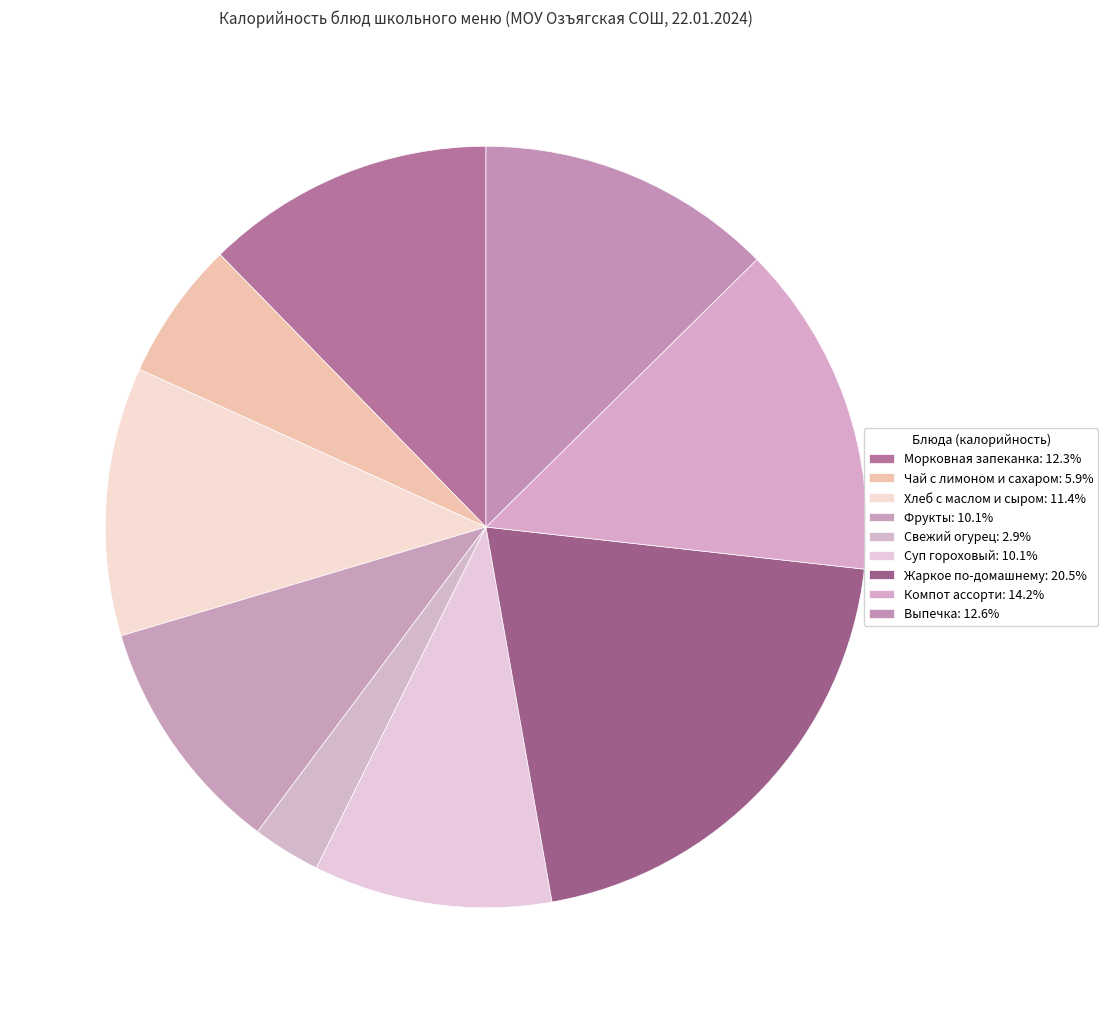

To the nearest percent, what portion does Хлеб с маслом и сыром represent?

11%